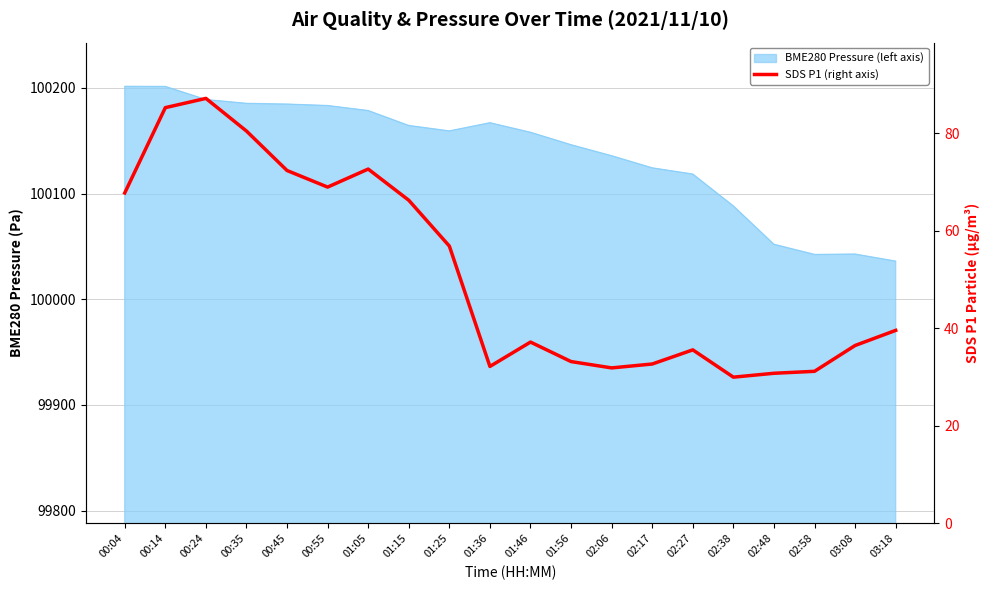

How many interior local peaks (higher than both neighbors) does the data have?

4